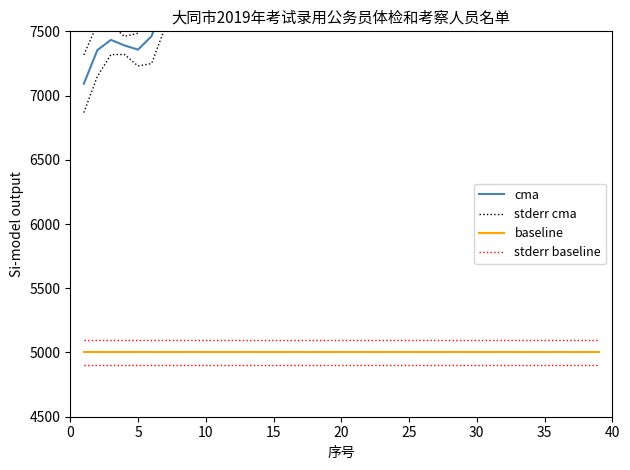

What is the value of the stderr baseline point at the 15th from the left?

5100.0